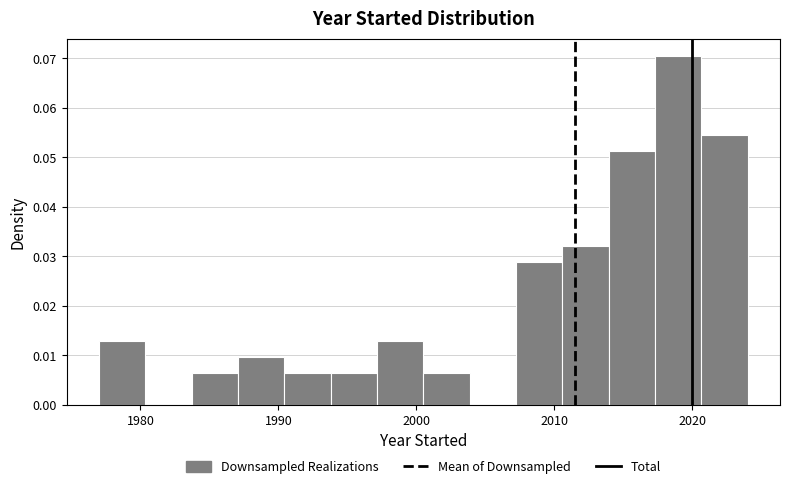

Around what value on the x-axis is the tallest bar? Give the approximate position of its centre, as read against the axis.

2019